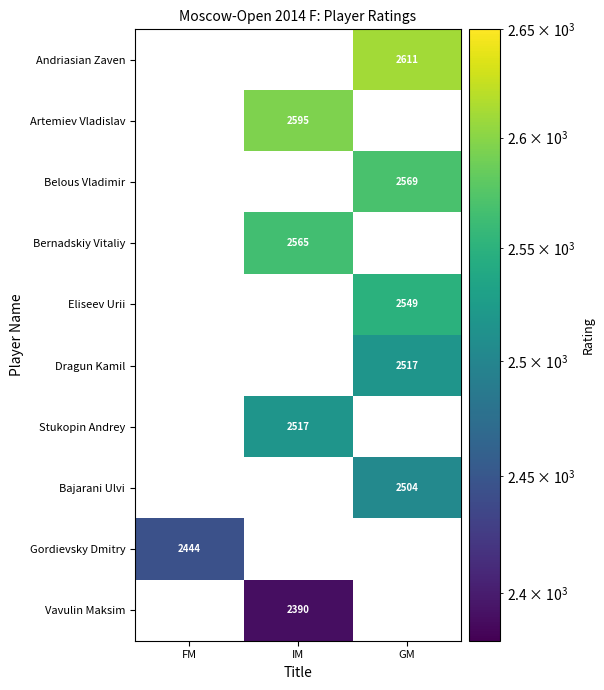

The Gordievsky Dmitry series shows 2444 at FM. True or false?

True